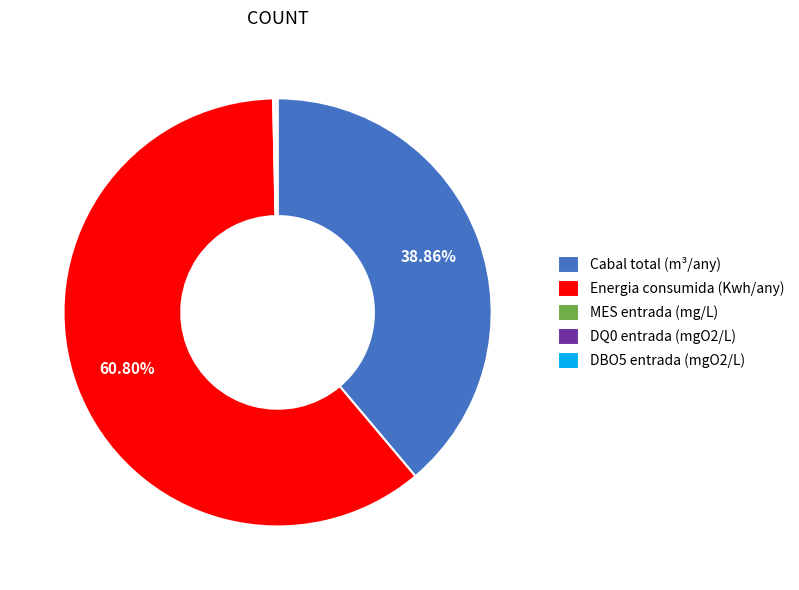

Does Cabal total (m³/any) account for over 50% of the chart?

No